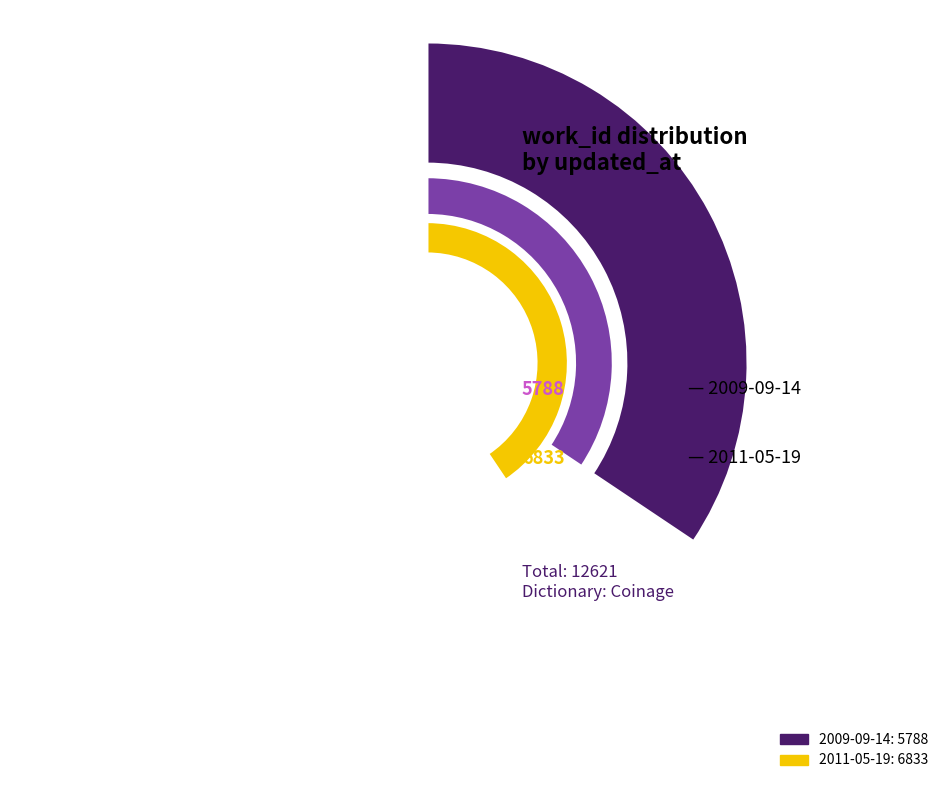

Which slice is the largest?

2011-05-19